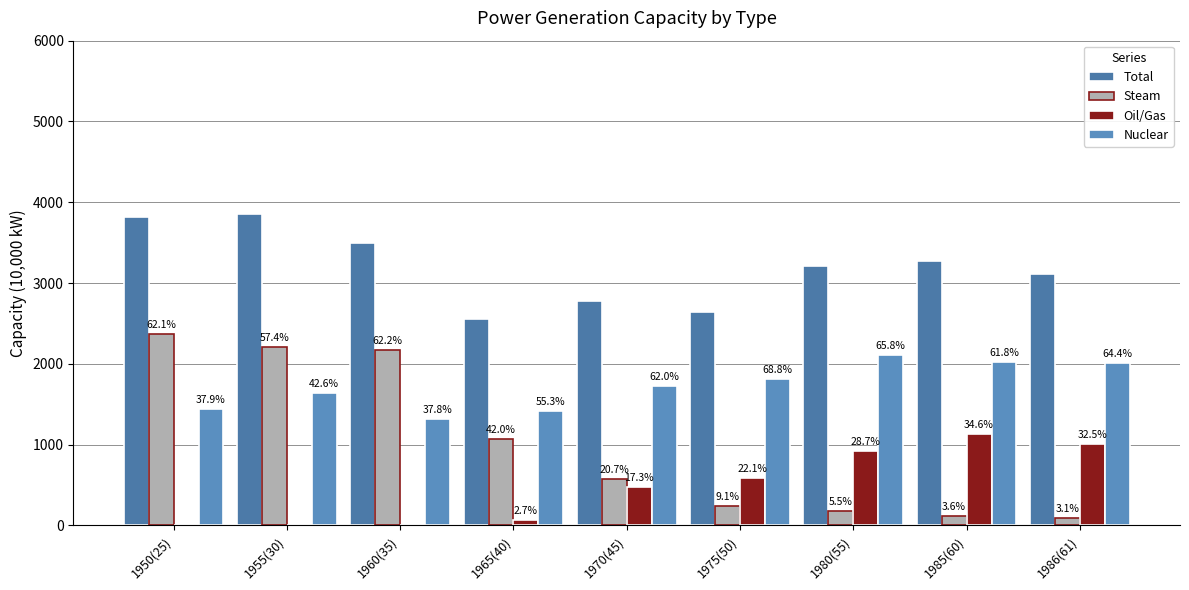

What are all the series names shown in the legend?

Total, Steam, Oil/Gas, Nuclear